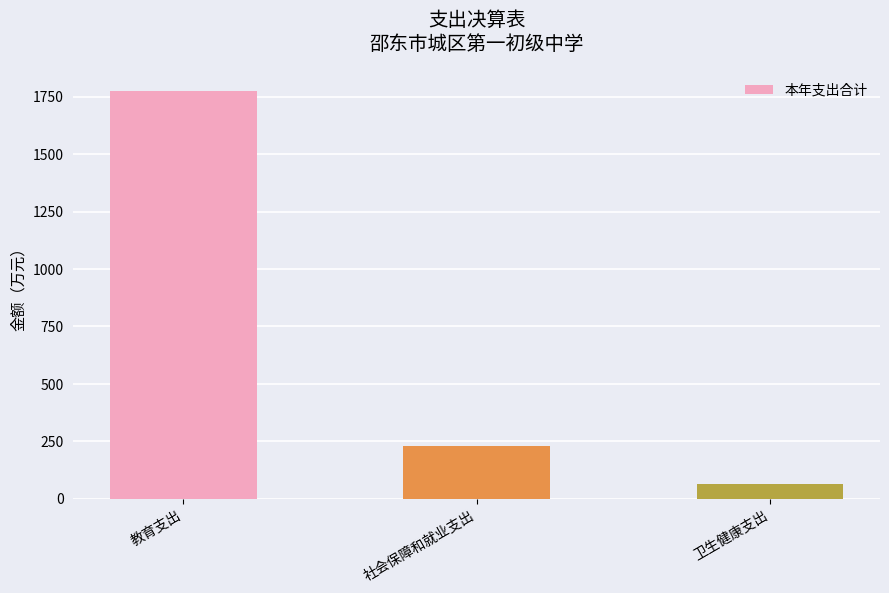

At which category does the chart reach its peak across all series?

教育支出